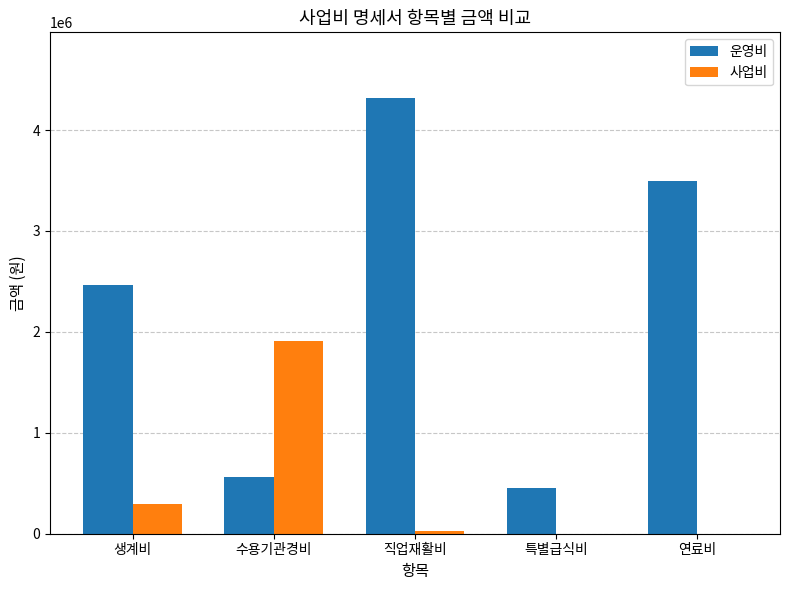

What is the sum of the 운영비 values at 생계비 and 수용기관경비?

3026040